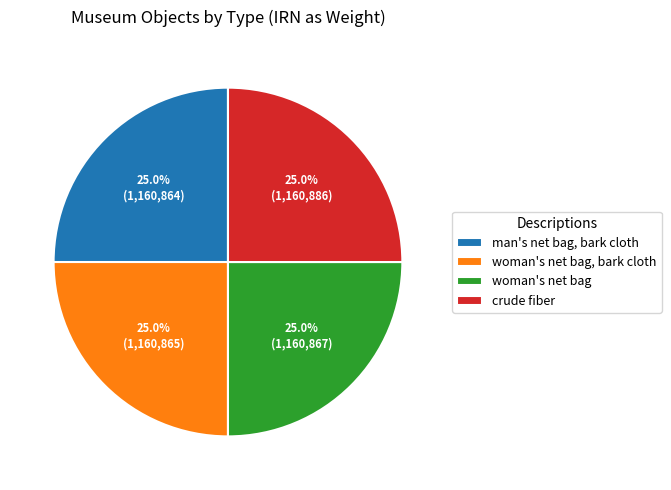

To the nearest percent, what is the average slice percentage?

25%